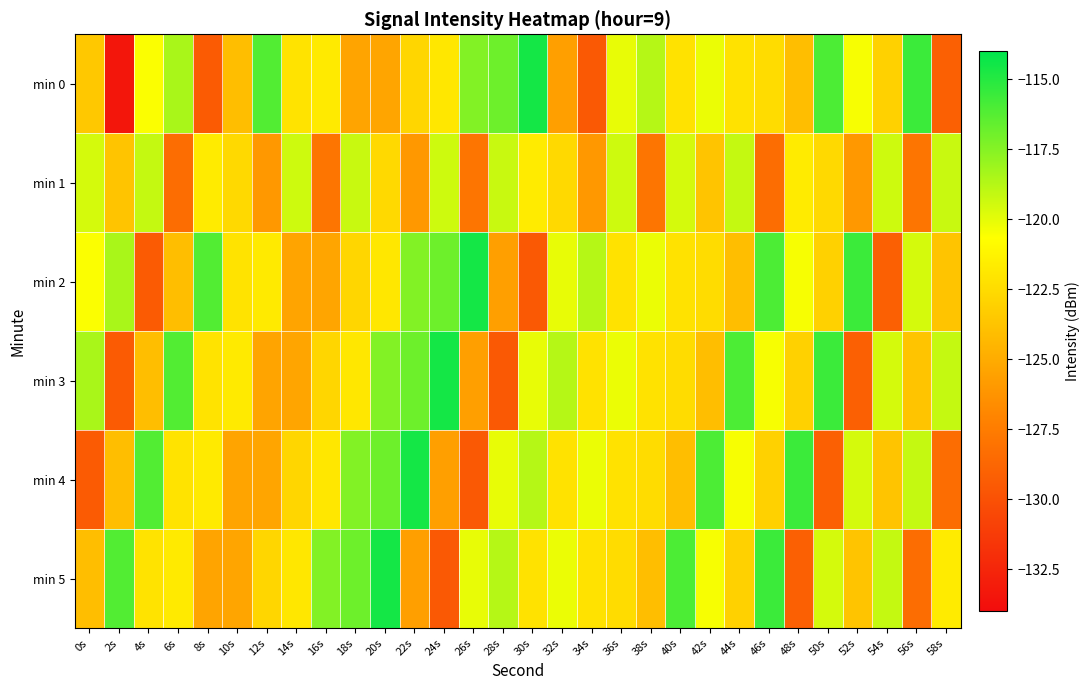

Reading left to right, extract all data points from this chart.

min 0: 0s=-123.5	2s=-133.4	4s=-120.6	6s=-118.5	8s=-129.4	10s=-124.1	12s=-116.2	14s=-122.1	16s=-121.8	18s=-125.4	20s=-125.4	22s=-122.8	24s=-121.9	26s=-117.4	28s=-116.9	30s=-114.6	32s=-125.7	34s=-129.5	36s=-120.1	38s=-118.7	40s=-122.2	42s=-120.2	44s=-122.1	46s=-122.4	48s=-124.0	50s=-116.0	52s=-120.4	54s=-123.0	56s=-115.6	58s=-129.1
min 1: 0s=-119.6	2s=-123.7	4s=-119.1	6s=-128.4	8s=-121.7	10s=-122.6	12s=-126.0	14s=-119.4	16s=-127.9	18s=-119.3	20s=-122.6	22s=-126.0	24s=-119.4	26s=-127.9	28s=-119.3	30s=-121.7	32s=-122.6	34s=-126.0	36s=-119.4	38s=-127.9	40s=-119.6	42s=-123.7	44s=-119.1	46s=-128.4	48s=-121.7	50s=-122.6	52s=-126.0	54s=-119.4	56s=-127.9	58s=-119.3
min 2: 0s=-120.6	2s=-118.5	4s=-129.4	6s=-124.1	8s=-116.2	10s=-122.1	12s=-121.8	14s=-125.4	16s=-125.4	18s=-122.8	20s=-121.9	22s=-117.4	24s=-116.9	26s=-114.6	28s=-125.7	30s=-129.5	32s=-120.1	34s=-118.7	36s=-122.2	38s=-120.2	40s=-122.1	42s=-122.4	44s=-124.0	46s=-116.0	48s=-120.4	50s=-123.0	52s=-115.6	54s=-129.1	56s=-119.6	58s=-123.7
min 3: 0s=-118.5	2s=-129.4	4s=-124.1	6s=-116.2	8s=-122.1	10s=-121.8	12s=-125.4	14s=-125.4	16s=-122.8	18s=-121.9	20s=-117.4	22s=-116.9	24s=-114.6	26s=-125.7	28s=-129.5	30s=-120.1	32s=-118.7	34s=-122.2	36s=-120.2	38s=-122.1	40s=-122.4	42s=-124.0	44s=-116.0	46s=-120.4	48s=-123.0	50s=-115.6	52s=-129.1	54s=-119.6	56s=-123.7	58s=-119.1
min 4: 0s=-129.4	2s=-124.1	4s=-116.2	6s=-122.1	8s=-121.8	10s=-125.4	12s=-125.4	14s=-122.8	16s=-121.9	18s=-117.4	20s=-116.9	22s=-114.6	24s=-125.7	26s=-129.5	28s=-120.1	30s=-118.7	32s=-122.2	34s=-120.2	36s=-122.1	38s=-122.4	40s=-124.0	42s=-116.0	44s=-120.4	46s=-123.0	48s=-115.6	50s=-129.1	52s=-119.6	54s=-123.7	56s=-119.1	58s=-128.4
min 5: 0s=-124.1	2s=-116.2	4s=-122.1	6s=-121.8	8s=-125.4	10s=-125.4	12s=-122.8	14s=-121.9	16s=-117.4	18s=-116.9	20s=-114.6	22s=-125.7	24s=-129.5	26s=-120.1	28s=-118.7	30s=-122.2	32s=-120.2	34s=-122.1	36s=-122.4	38s=-124.0	40s=-116.0	42s=-120.4	44s=-123.0	46s=-115.6	48s=-129.1	50s=-119.6	52s=-123.7	54s=-119.1	56s=-128.4	58s=-121.7